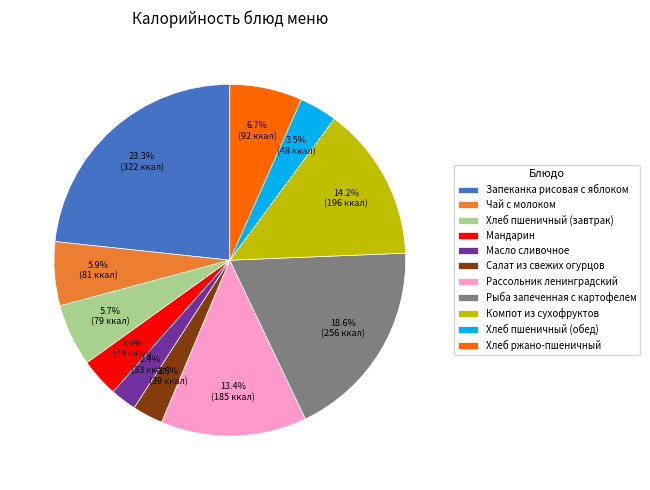

How many segments does this pie chart have?

11